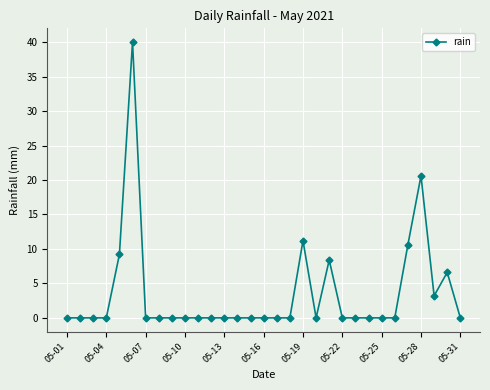

How many series are shown in this chart?

1